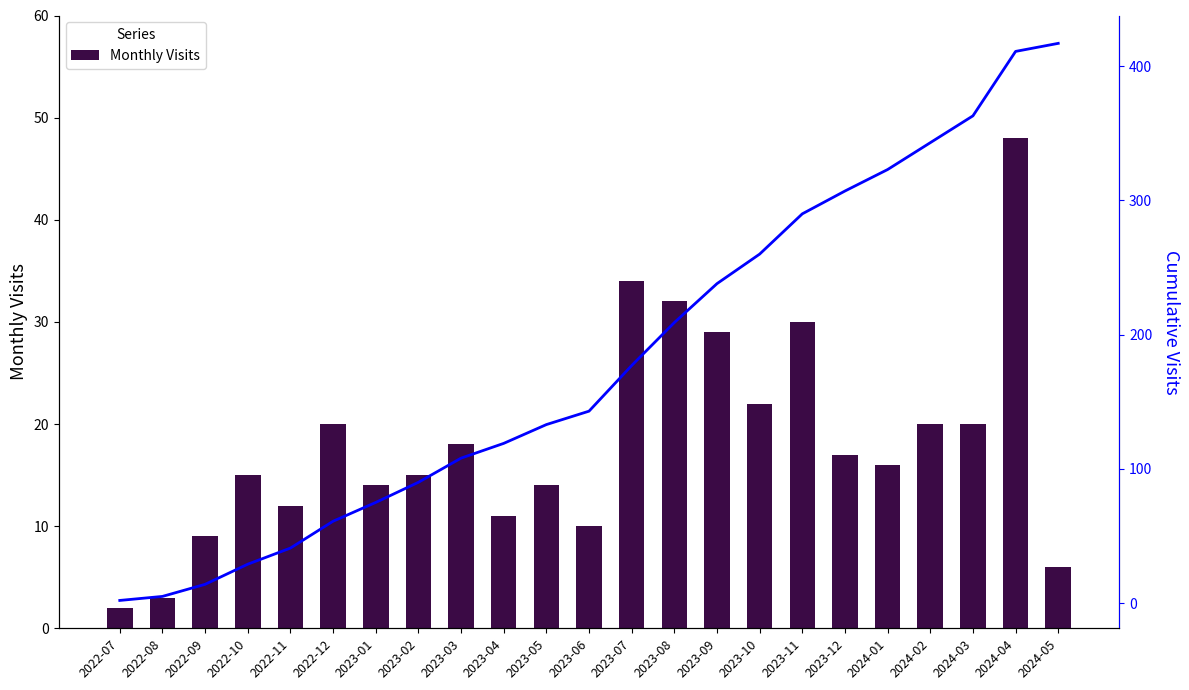

What is the sum of the Cumulative Visits values at 2023-03 and 2024-02?

451